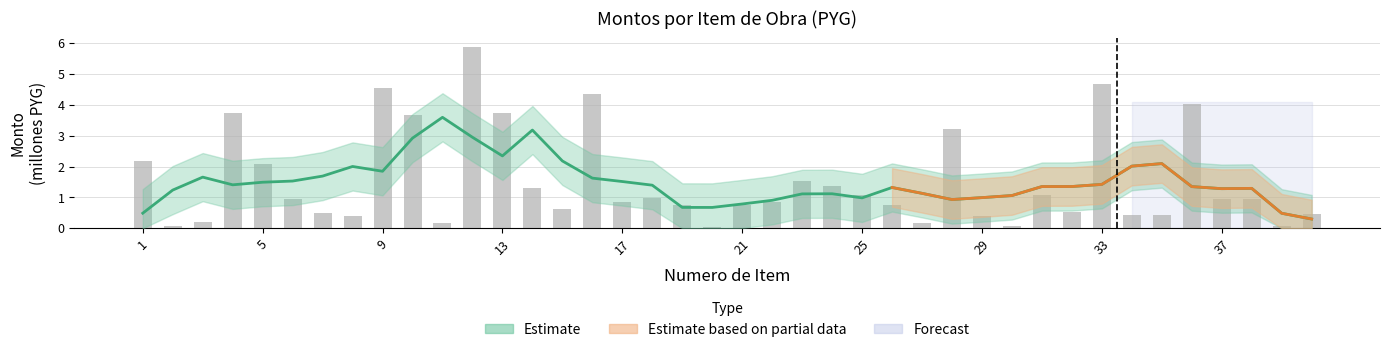

Read the value at 29.

0.4